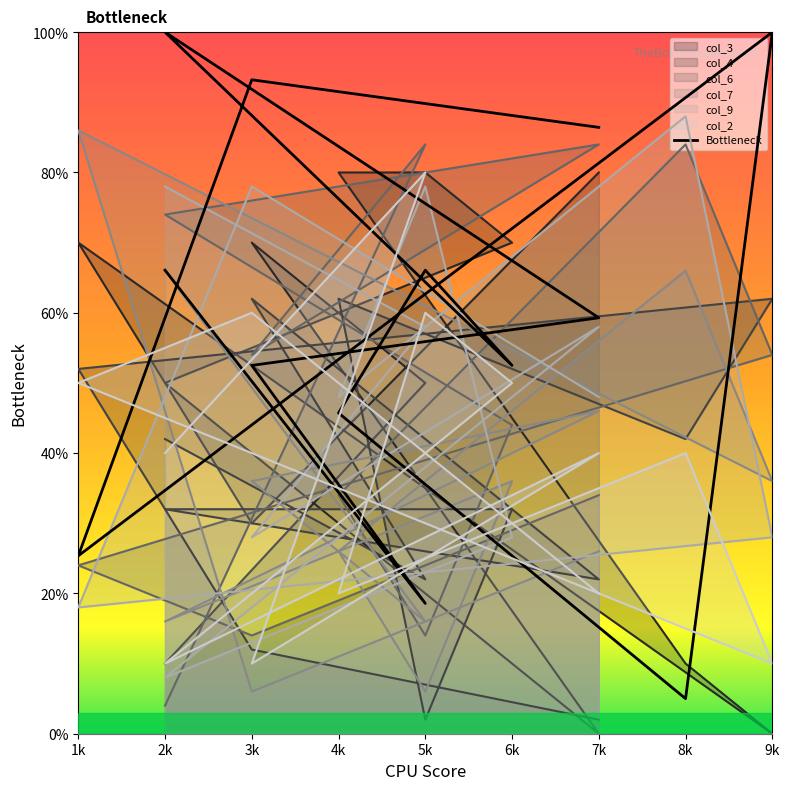

Approximately how many times larger is the value at 7k compared to 5k?

0.9